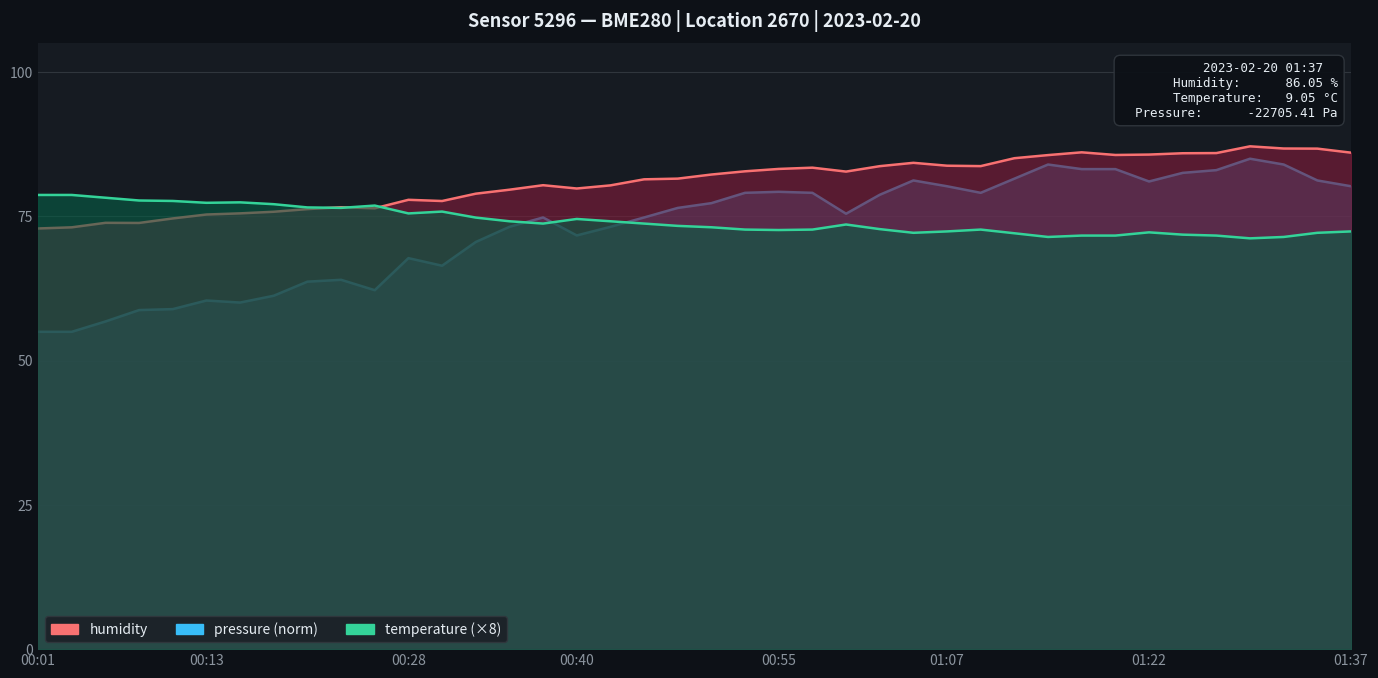

Which category has the lowest value across all series?

00:01